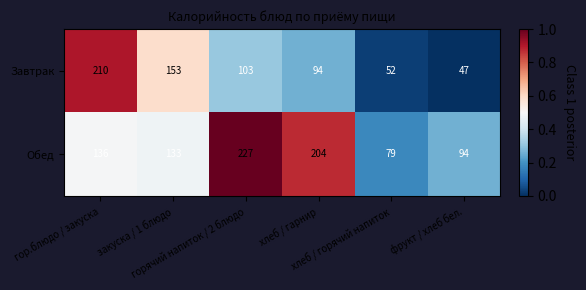

Between закуска / 1 блюдо and хлеб / горячий напиток, which series saw the biggest shift?

Завтрак